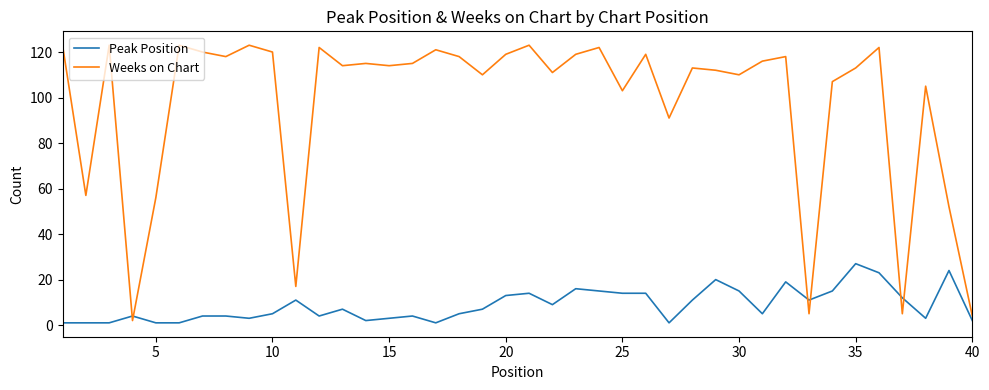

Which series ends up on top after the final intersection of Peak Position and Weeks on Chart?

Weeks on Chart